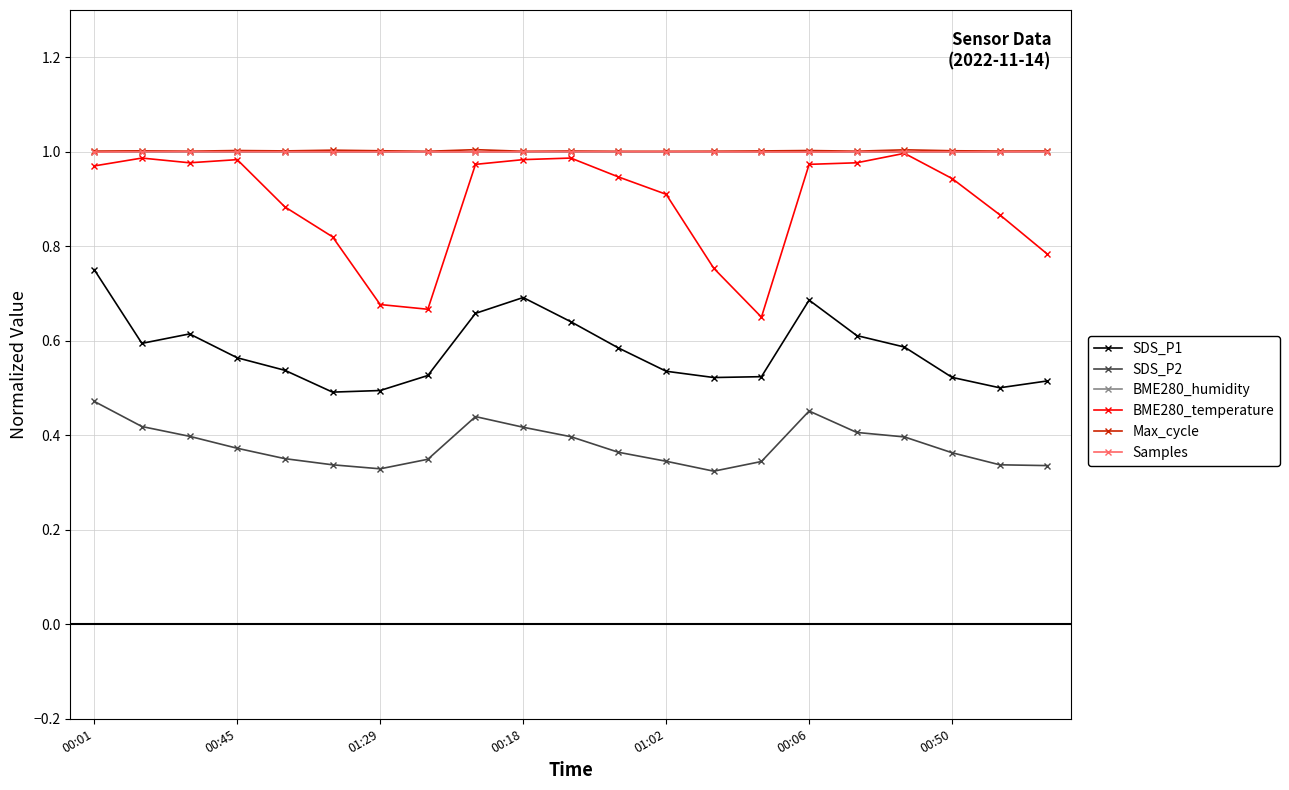

True or false: SDS_P2 and BME280_humidity intersect in this chart.

False